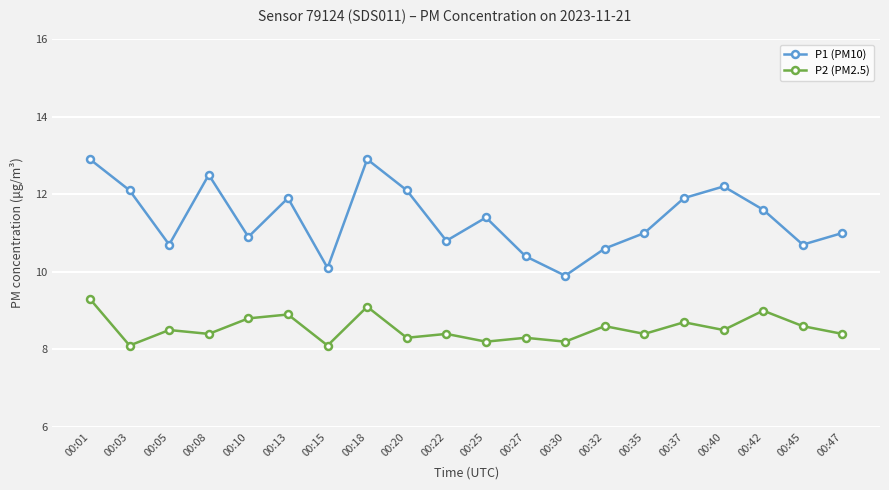

True or false: P1 (PM10) and P2 (PM2.5) cross at least once.

False